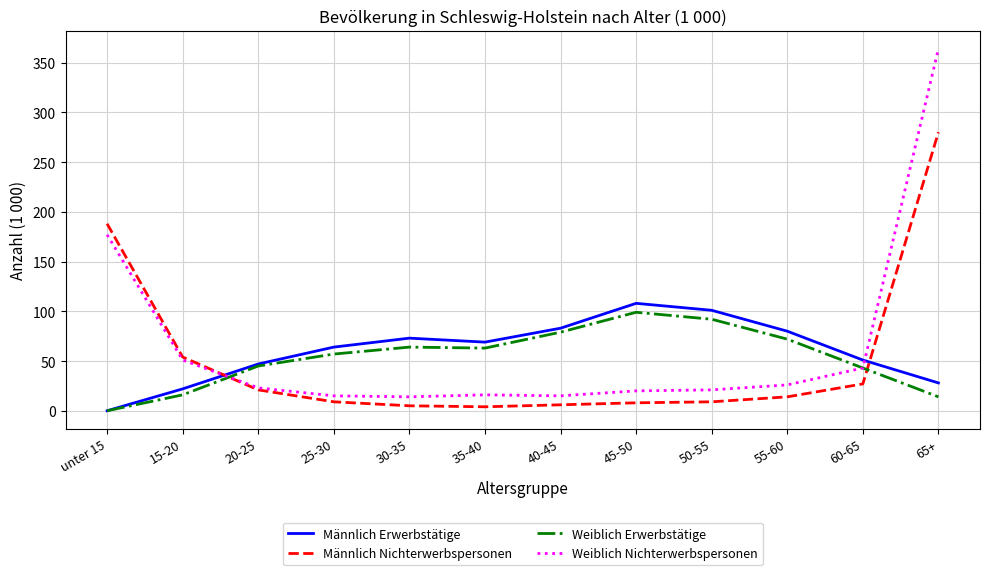

List the series in order of their peak value, lowest first.

Weiblich Erwerbstätige, Männlich Erwerbstätige, Männlich Nichterwerbspersonen, Weiblich Nichterwerbspersonen